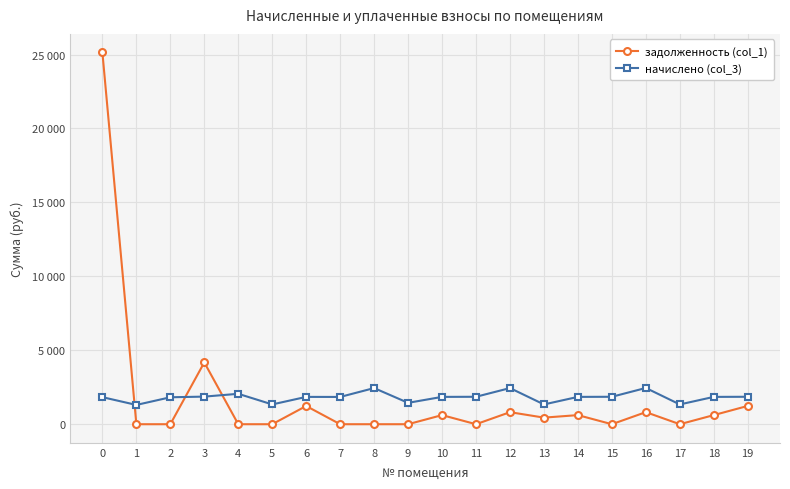

Is this an area chart (filled region under the line)?

No